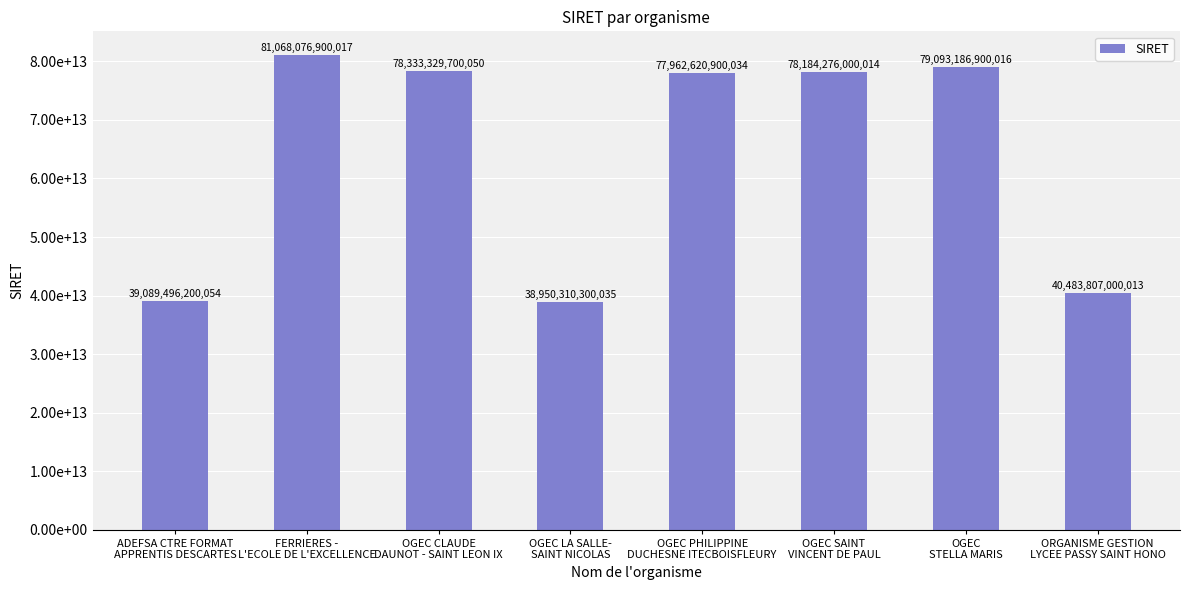

Which has a higher value, OGEC LA SALLE-
SAINT NICOLAS or ORGANISME GESTION
LYCEE PASSY SAINT HONO?

ORGANISME GESTION
LYCEE PASSY SAINT HONO